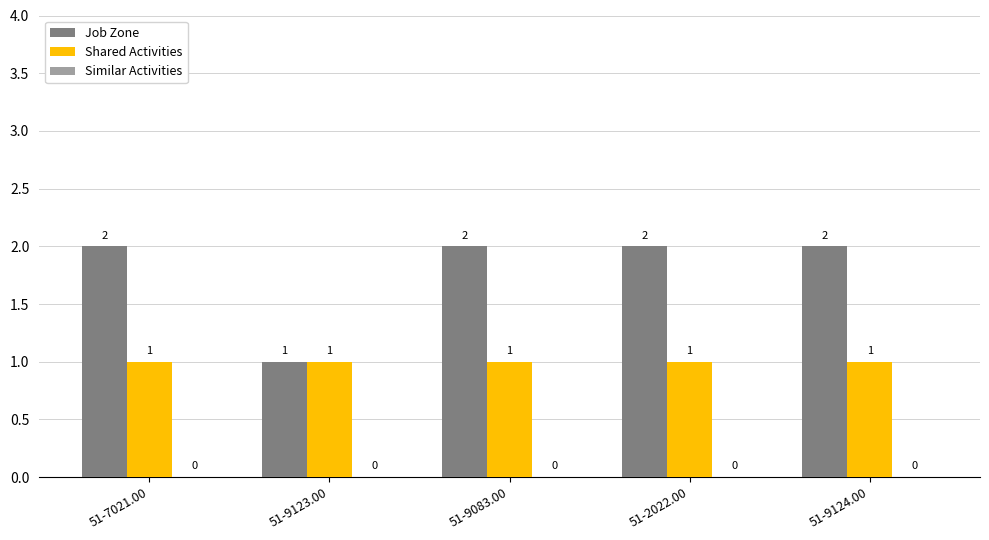

At 51-9124.00, list the series in order from smallest to largest.

Shared Activities, Job Zone